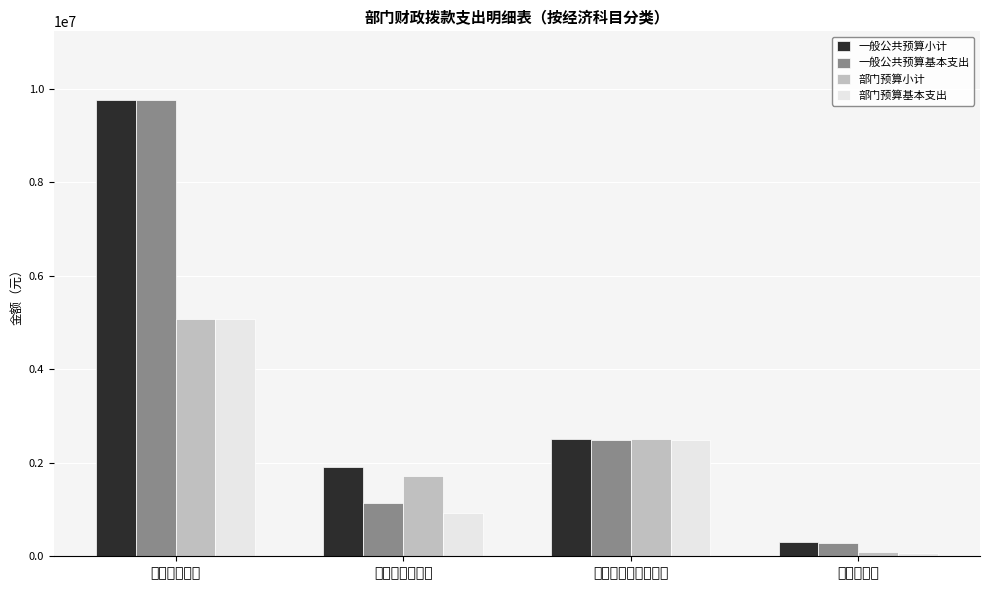

What is the spread (max minus min) of values at 对个人和家庭的补助?

28800.0